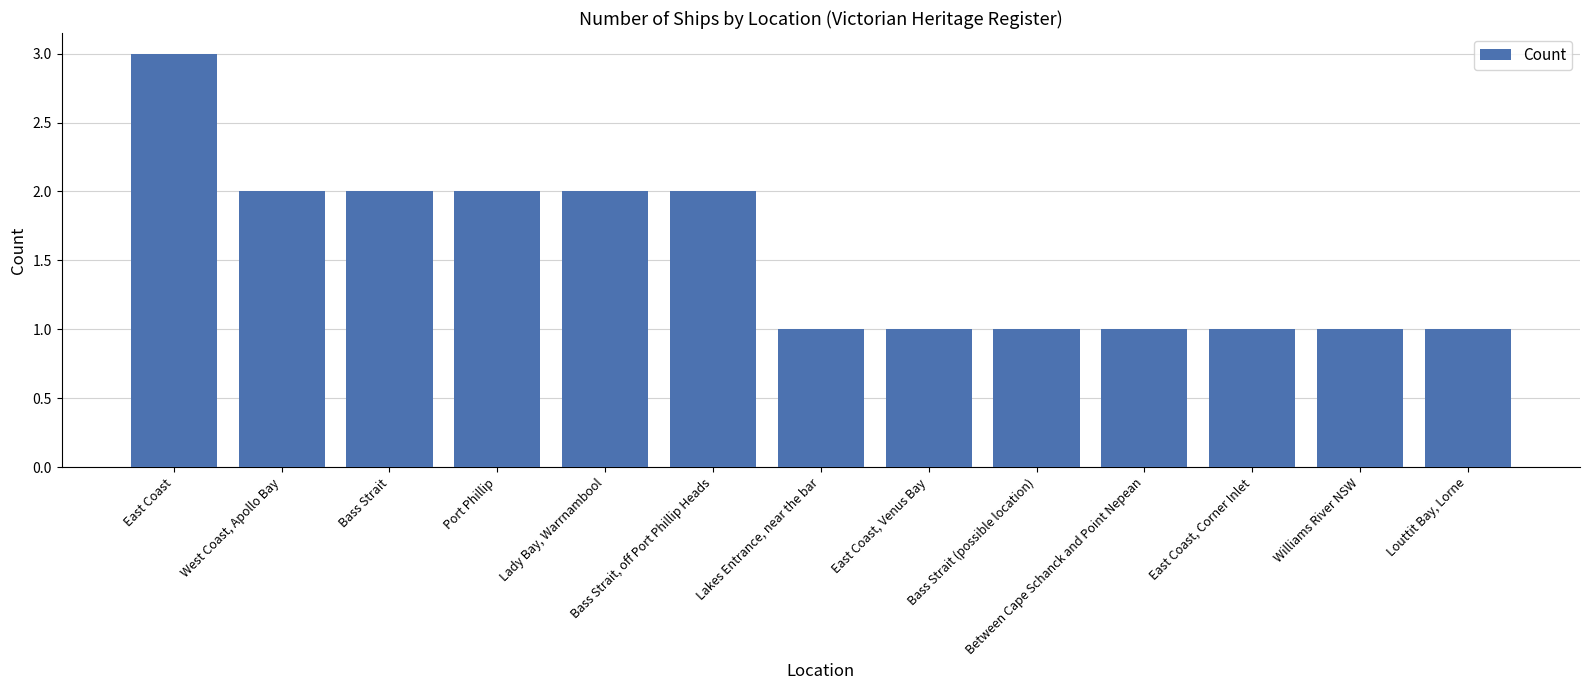

Reading right to left, list all the values displayed in this chart.

1	1	1	1	1	1	1	2	2	2	2	2	3